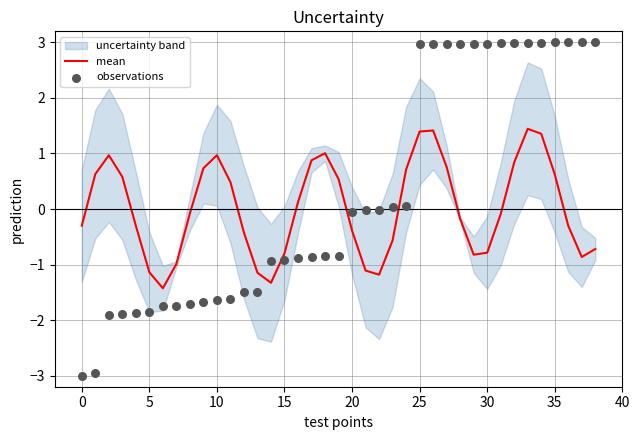

At which category is the sum across all series the highest?

33